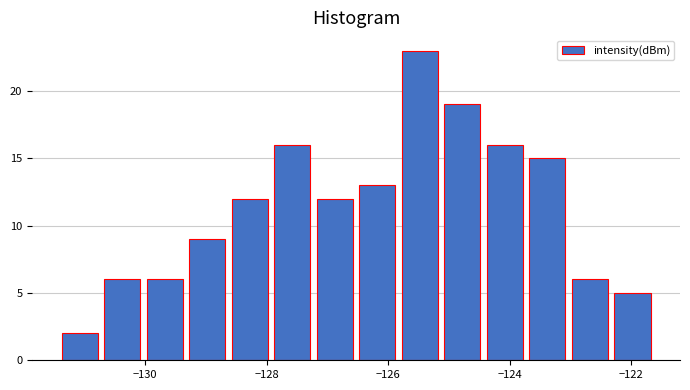

Around what value on the x-axis is the tallest bar? Give the approximate position of its centre, as read against the axis.

-125.4